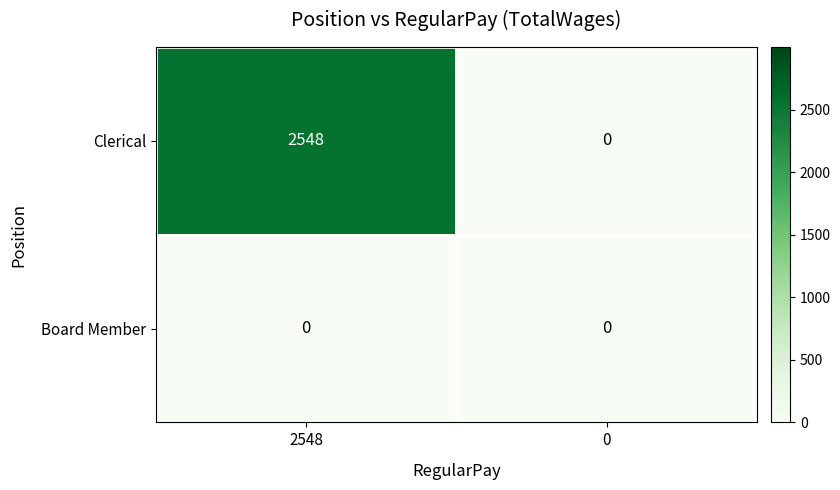

At which category is the sum across all series the highest?

2548